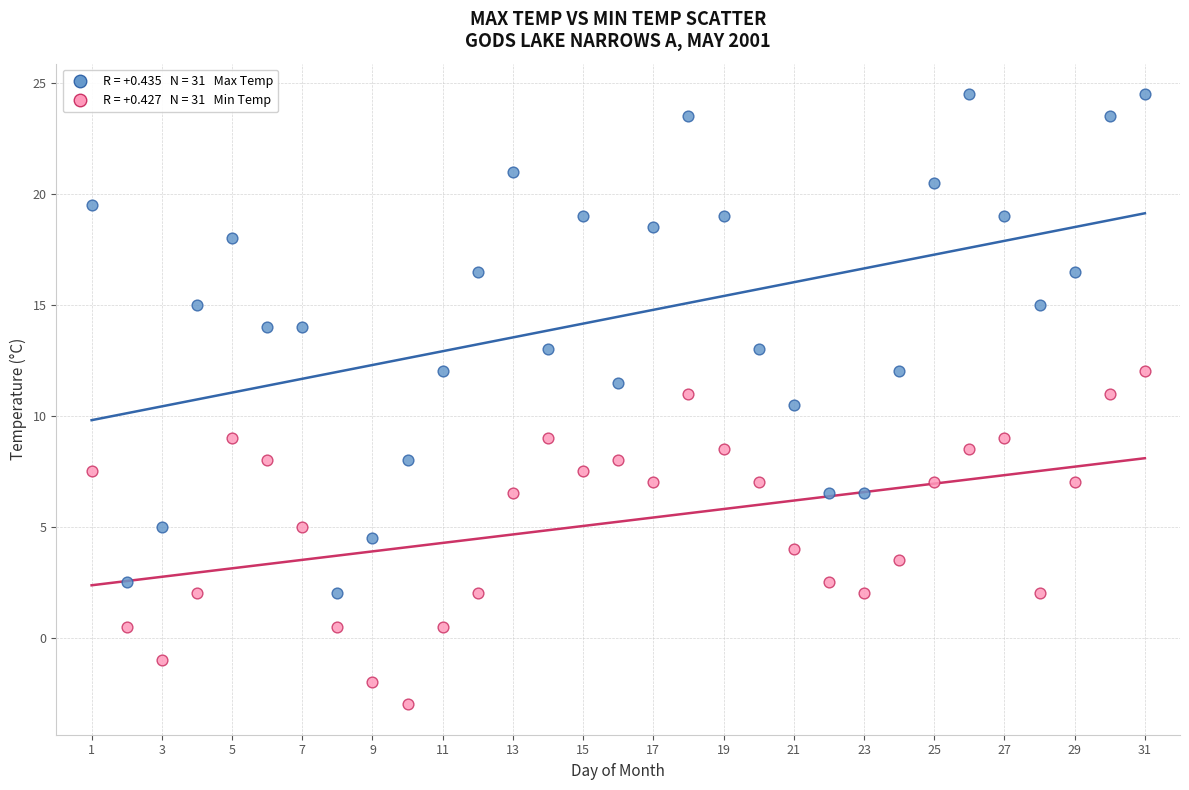

Across all series, what Y value is closest to 10?

10.5